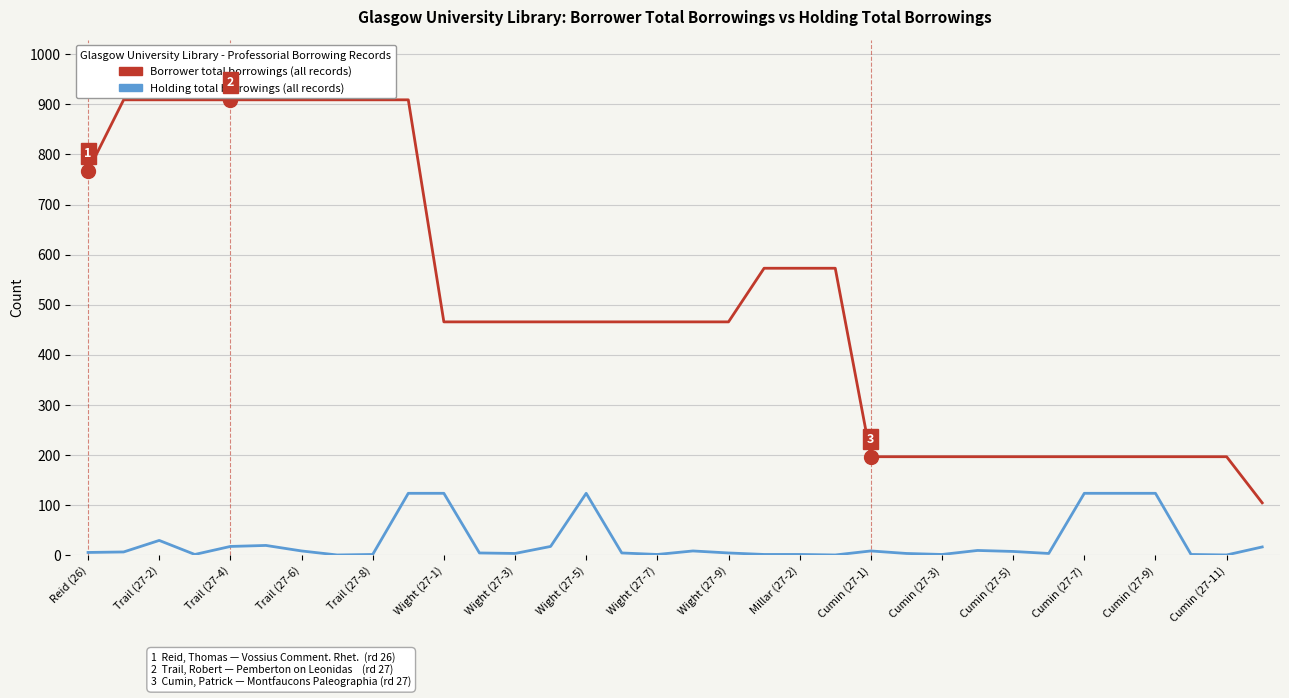

True or false: Holding total borrowings (all records) and Borrower total borrowings (all records) intersect in this chart.

False